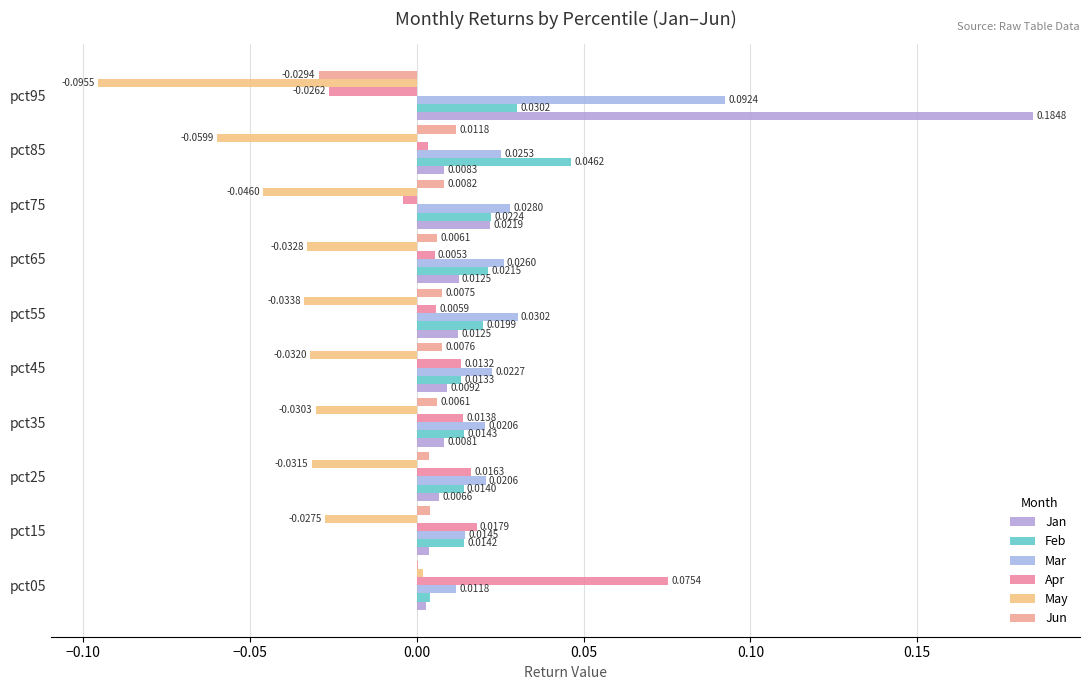

What is the greatest value displayed?

0.2